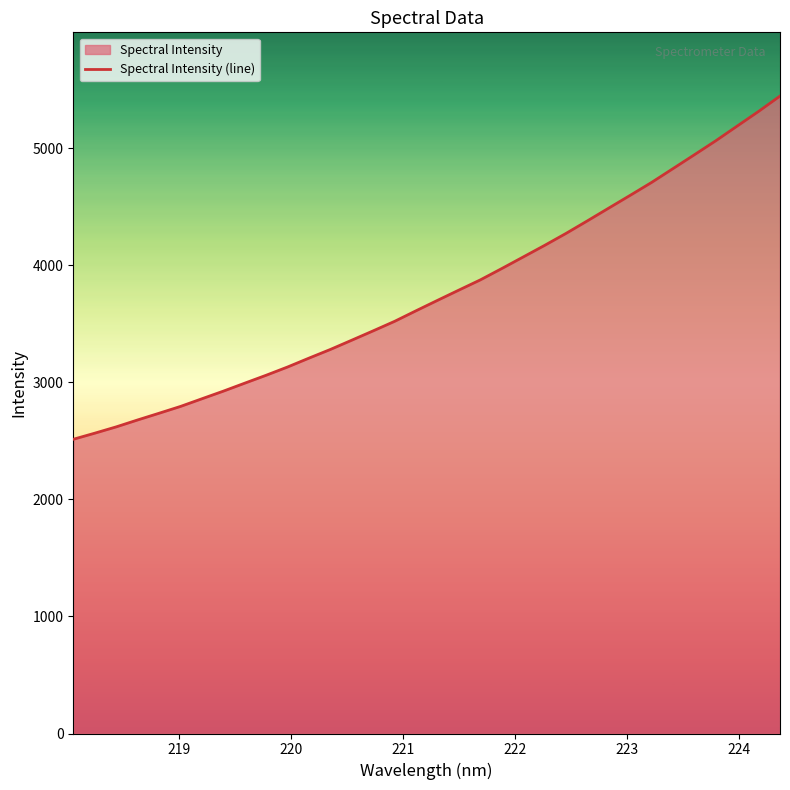

What is the difference between the maximum and minimum values?

2932.6